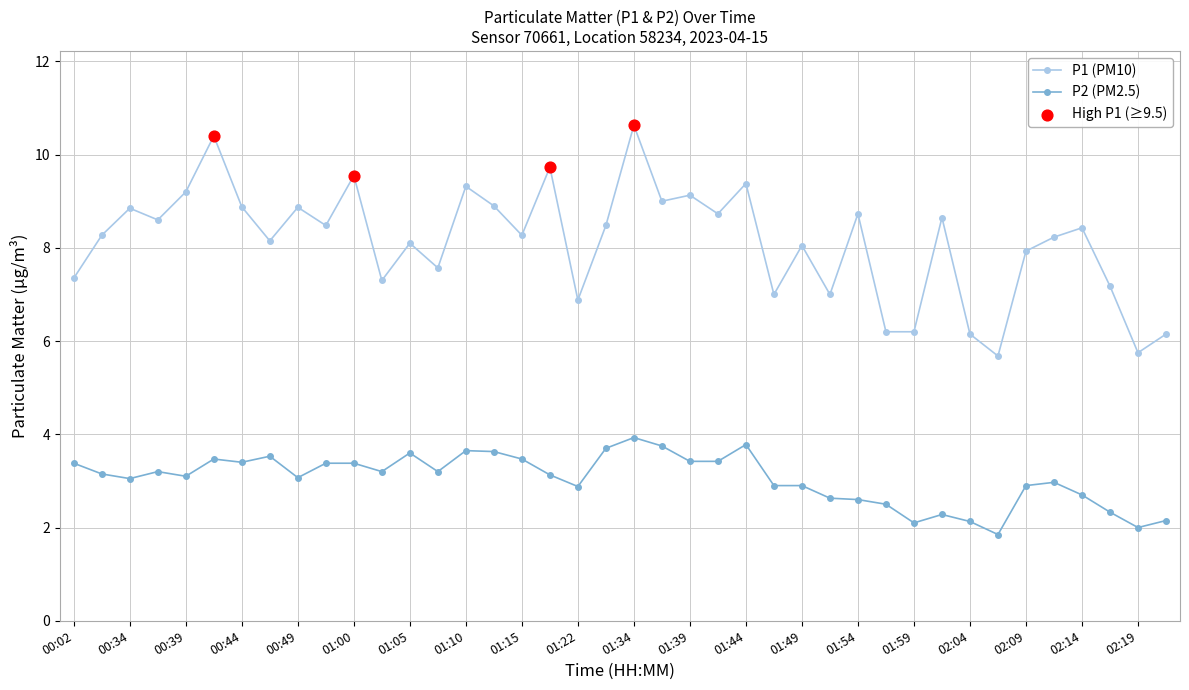

Which series has the largest range (max minus min)?

P1 (PM10)